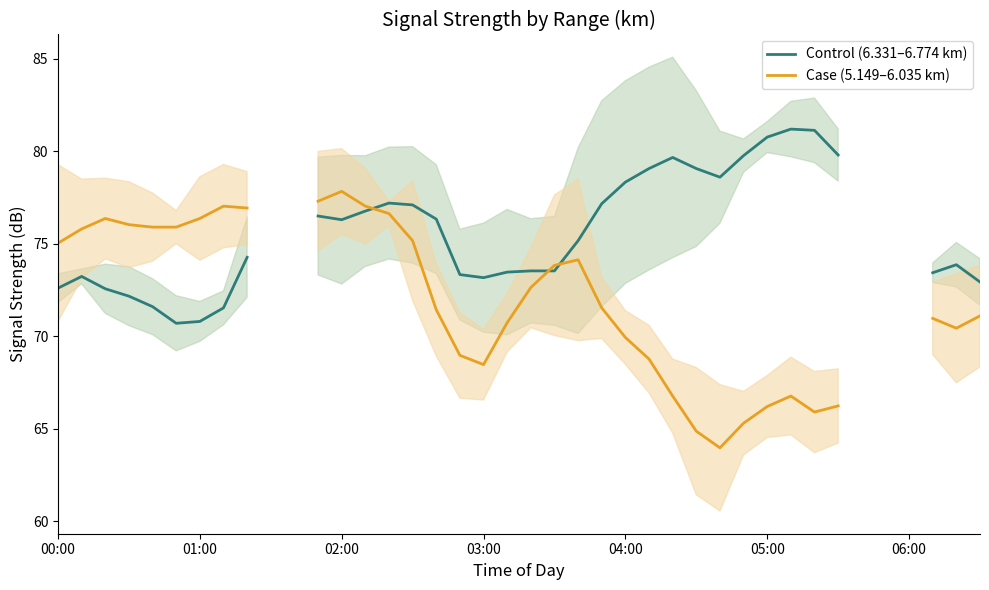

True or false: Case (5.149–6.035 km) has a value of 101.0 at 25.

False